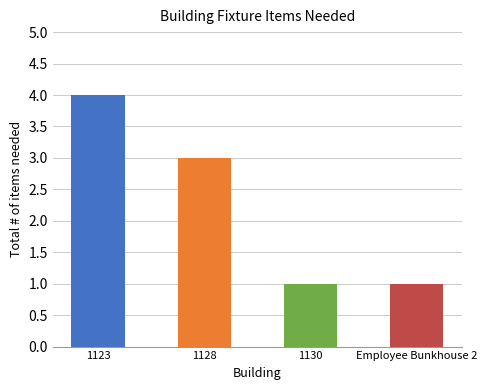

The value at 1128 is 5. True or false?

False